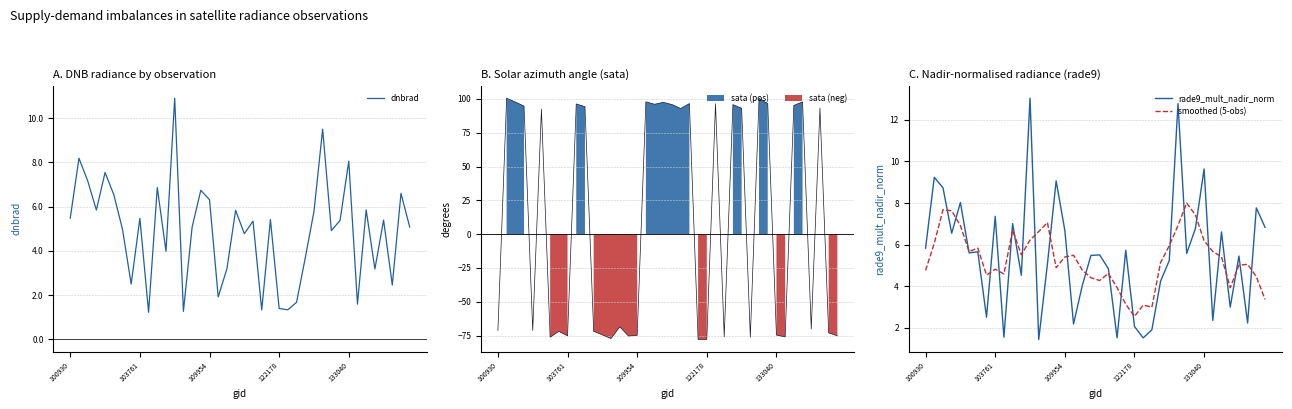

Where is dnbrad nearest to the value 6?

34